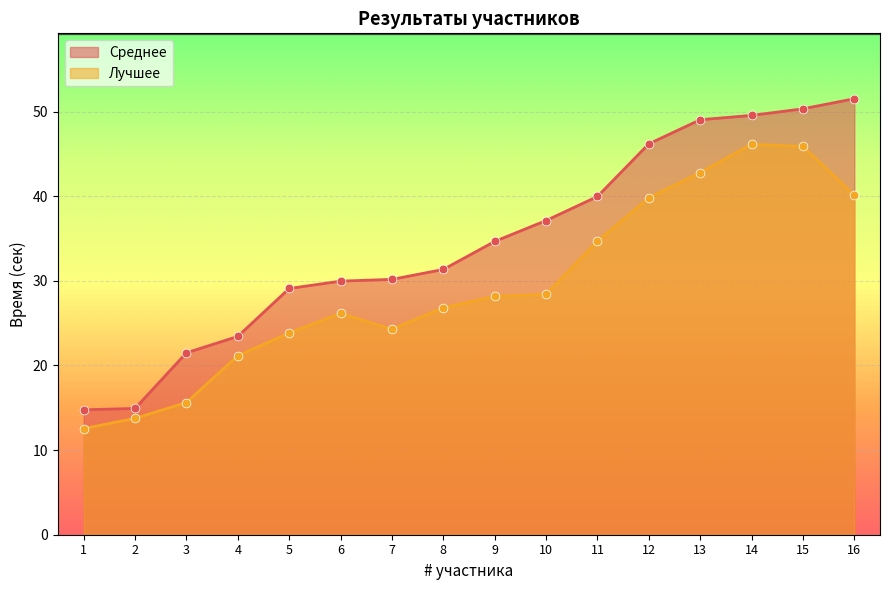

What is the total value across all series at 16?

91.6